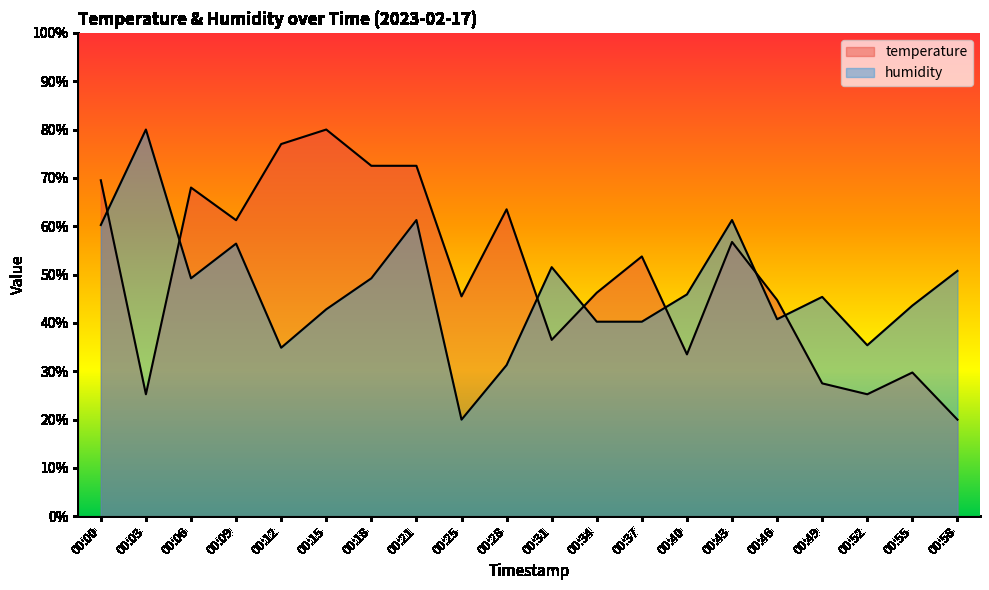

Count the number of data series in this chart.

2